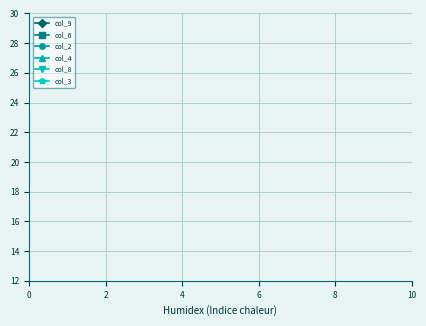

Does the chart have visible grid lines?

Yes